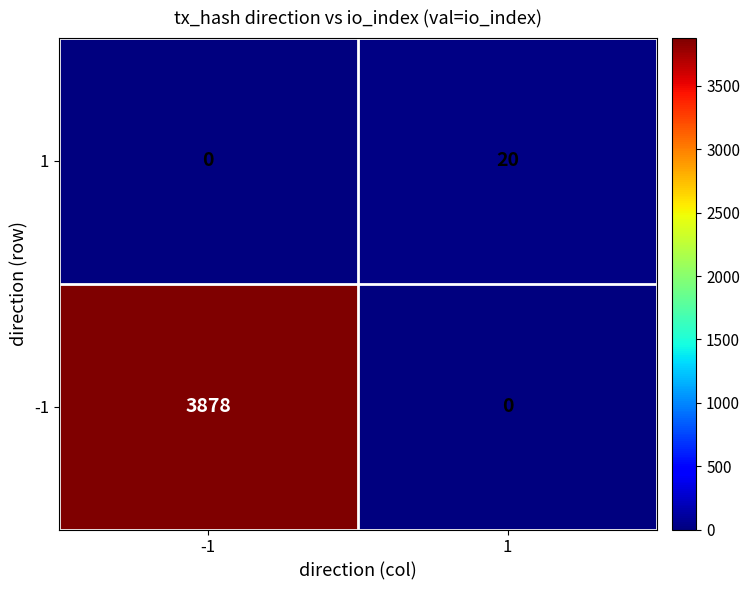

Count the number of data series in this chart.

2